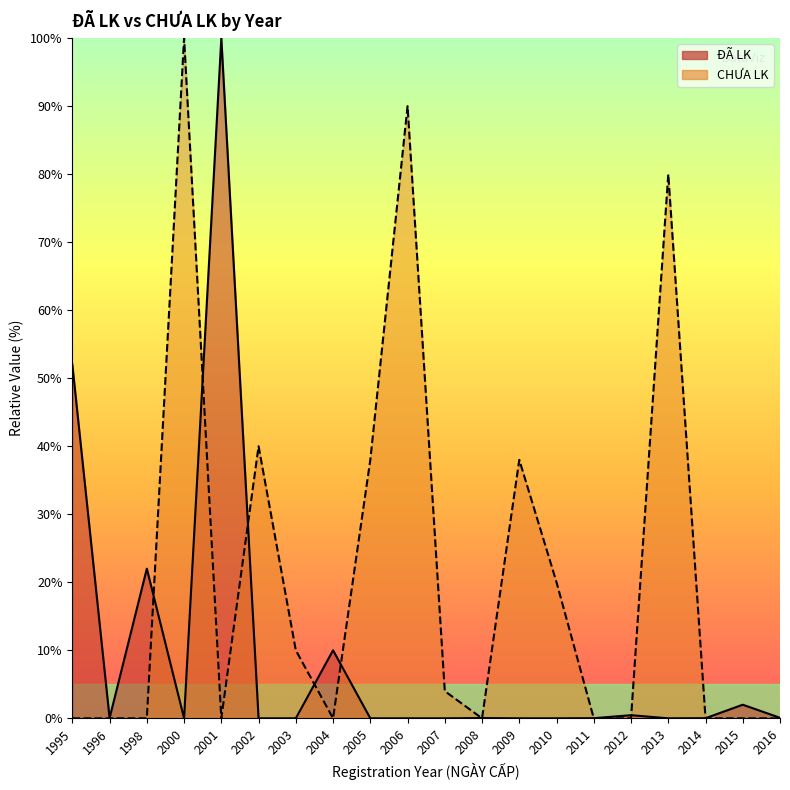

What is the difference between the second highest and second lowest values in the ĐÃ LK series?

52.0